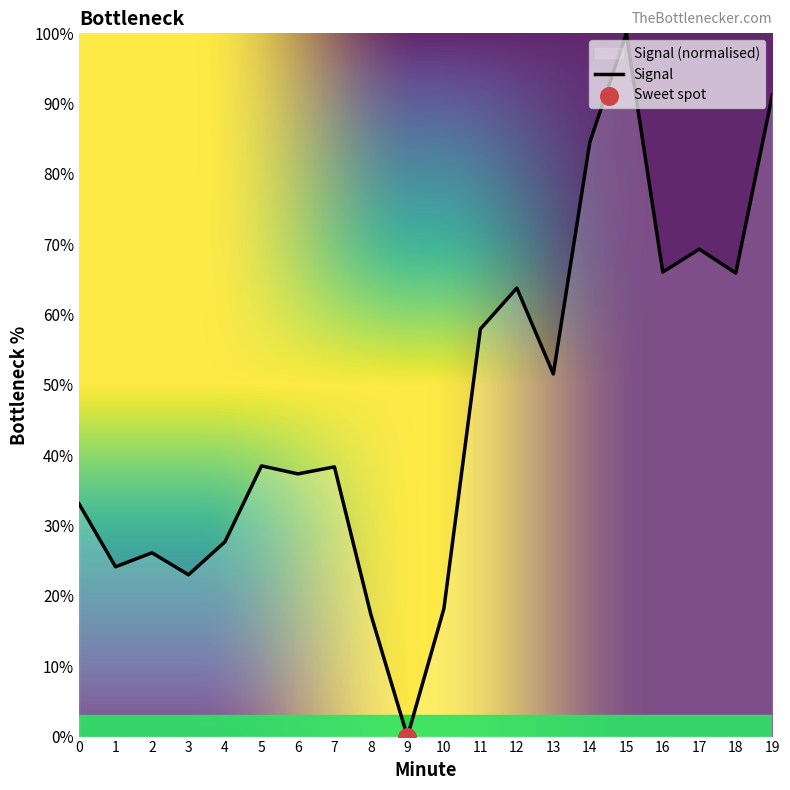

Which has a higher value, 16 or 15?

15